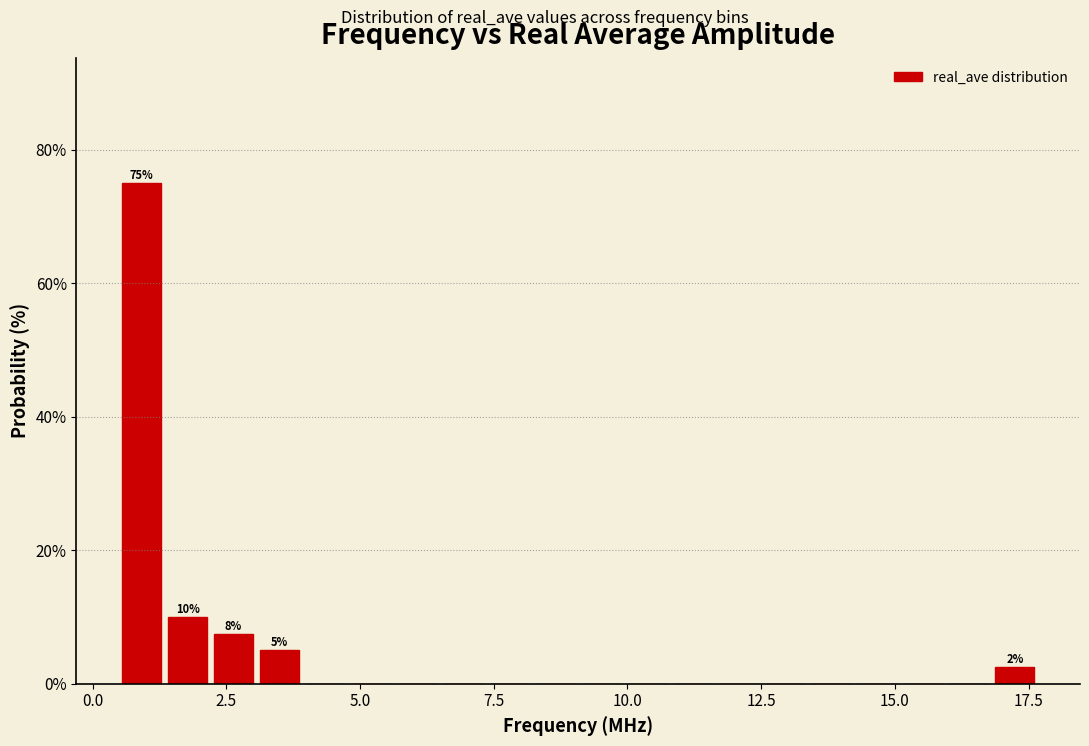

Around what value on the x-axis is the tallest bar? Give the approximate position of its centre, as read against the axis.

1.0